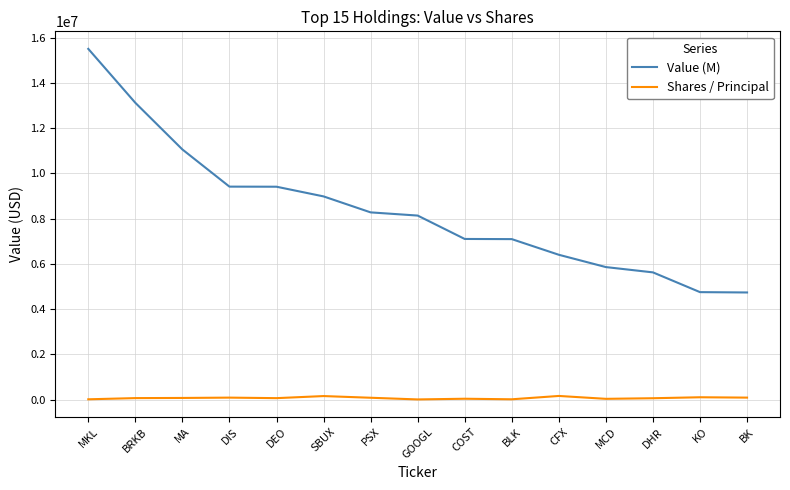

Rank the series by their average value, from highest to lowest.

Value (M), Shares / Principal